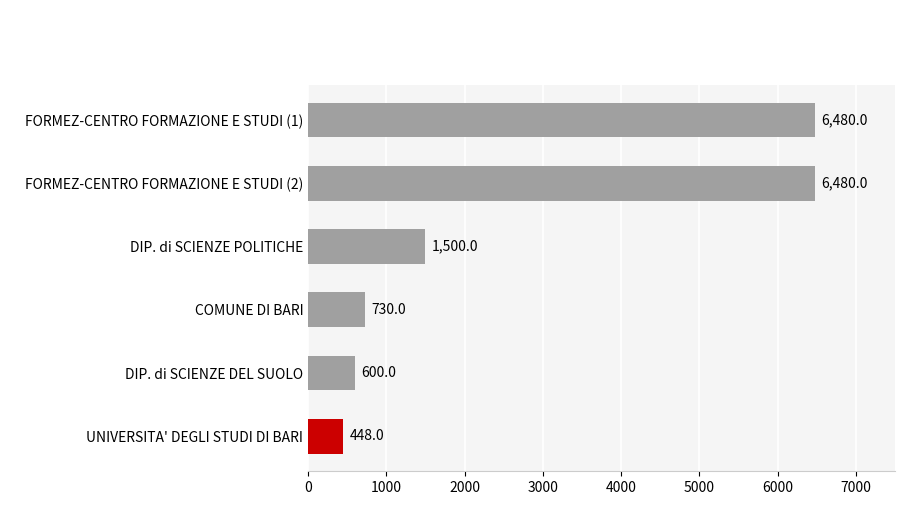

Approximately how many times larger is the value at FORMEZ-CENTRO FORMAZIONE E STUDI (1) compared to FORMEZ-CENTRO FORMAZIONE E STUDI (2)?

1.0